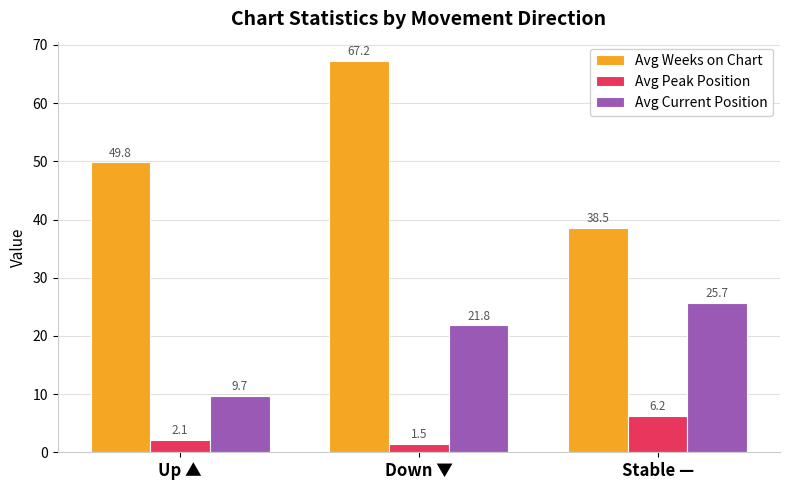

What is the label of the 2nd bar from the left?

Down ▼